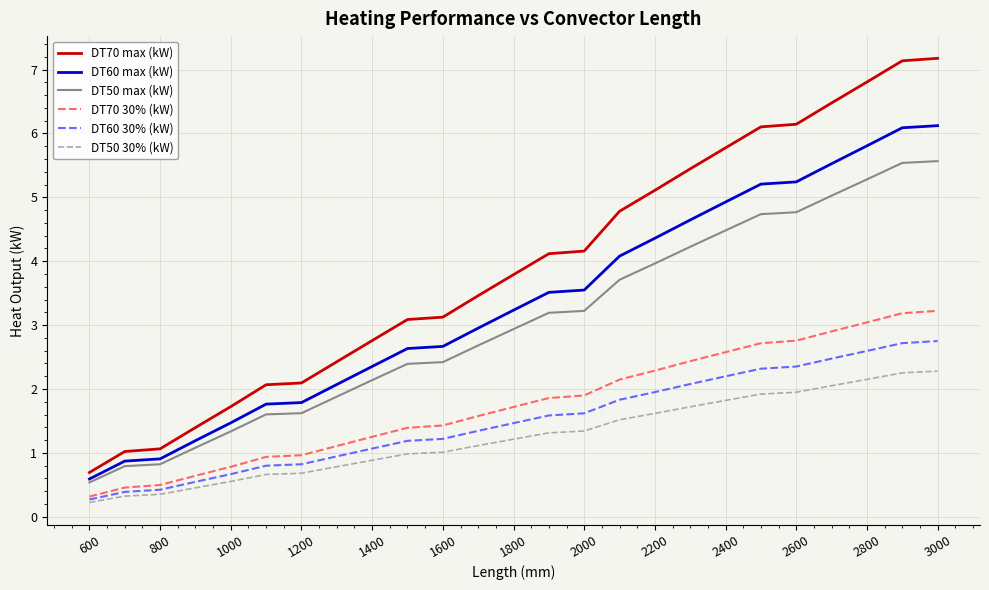

How many lines are shown in the chart?

6